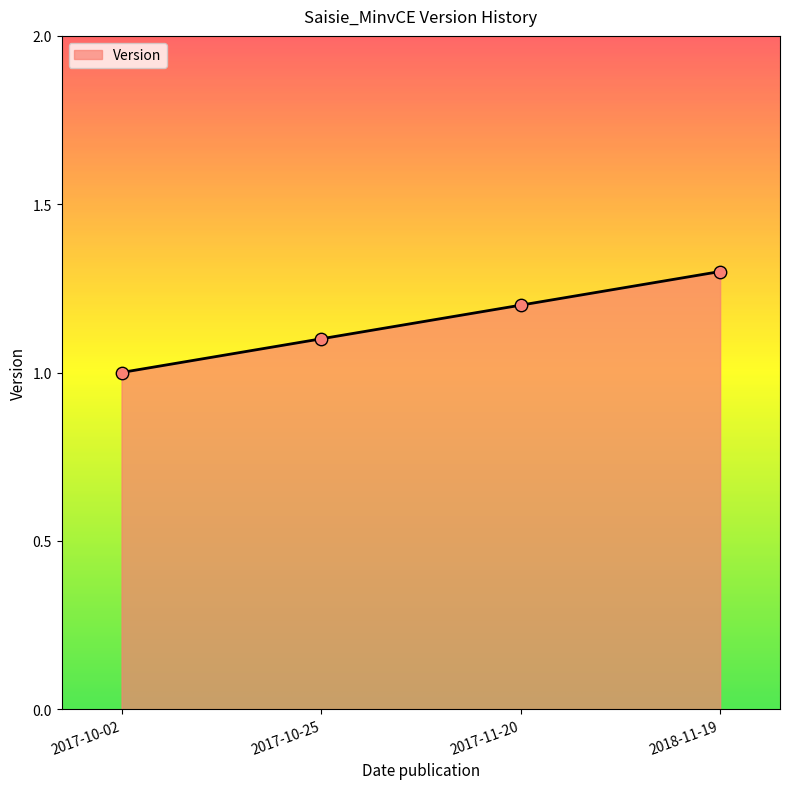

What is the change in value from 2017-10-02 to 2017-11-20?

+0.2